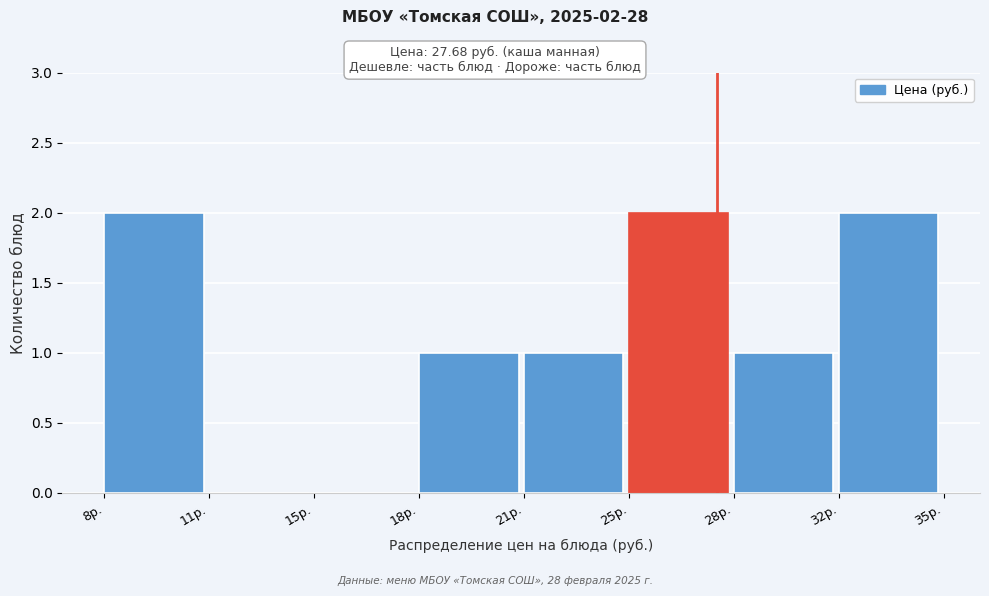

Reading left to right, transcribe all the data shown in this chart.

8р.=2	11р.=0	15р.=0	18р.=1	21р.=1	25р.=2	28р.=1	32р.=2